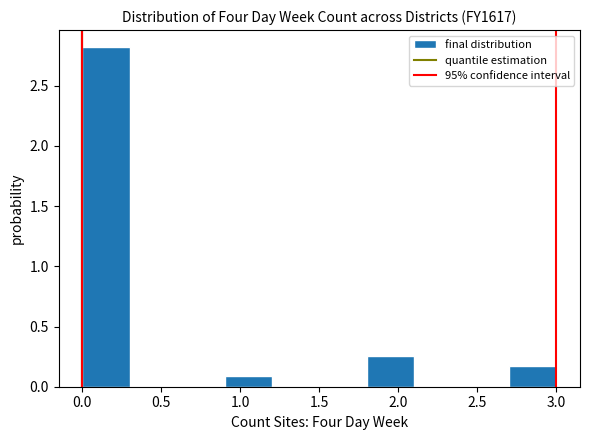

Which range on the x-axis has the tallest bar?

0.0 to 0.3